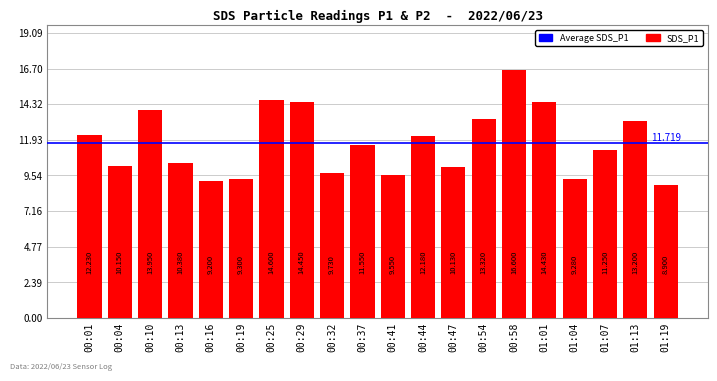

Between 00:41 and 00:13, which is larger?

00:13